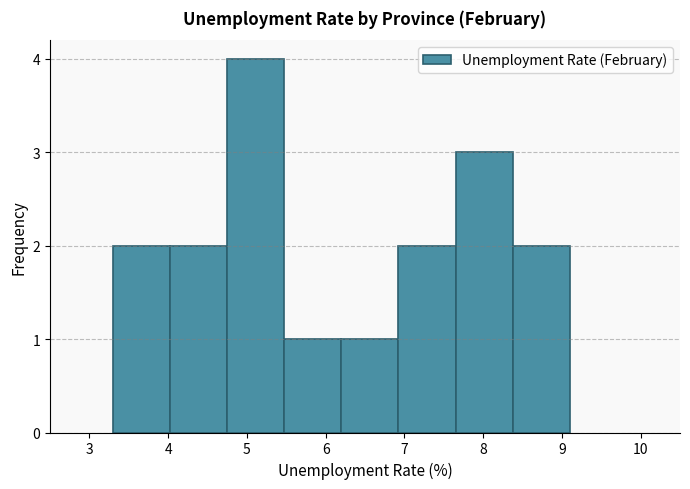

Reading left to right, transcribe this chart: for each bar, give the range it covers on the x-axis and its height. Neither the bar edges nor the heights are printed on the chart, so give them approximately, as read against the axes.

3.3 to 4.0: 2
4.0 to 4.8: 2
4.8 to 5.5: 4
5.5 to 6.2: 1
6.2 to 6.9: 1
6.9 to 7.7: 2
7.7 to 8.4: 3
8.4 to 9.1: 2